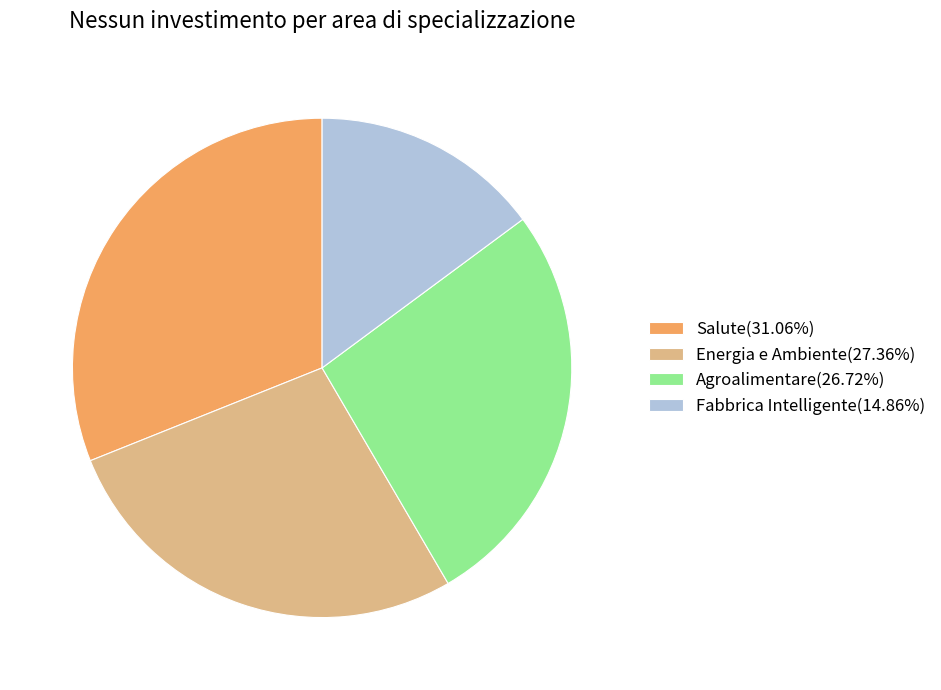

What is the ratio of the value at Fabbrica Intelligente(14.86%) to the value at Salute(31.06%)?

0.5